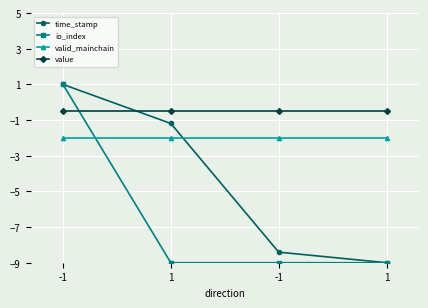

Count the number of categories in the chart.

4